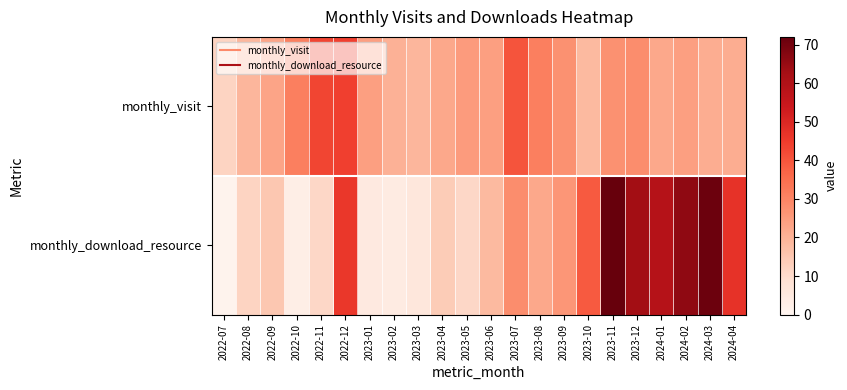

Which has a higher value, 2024-03 or 2022-09?

2022-09